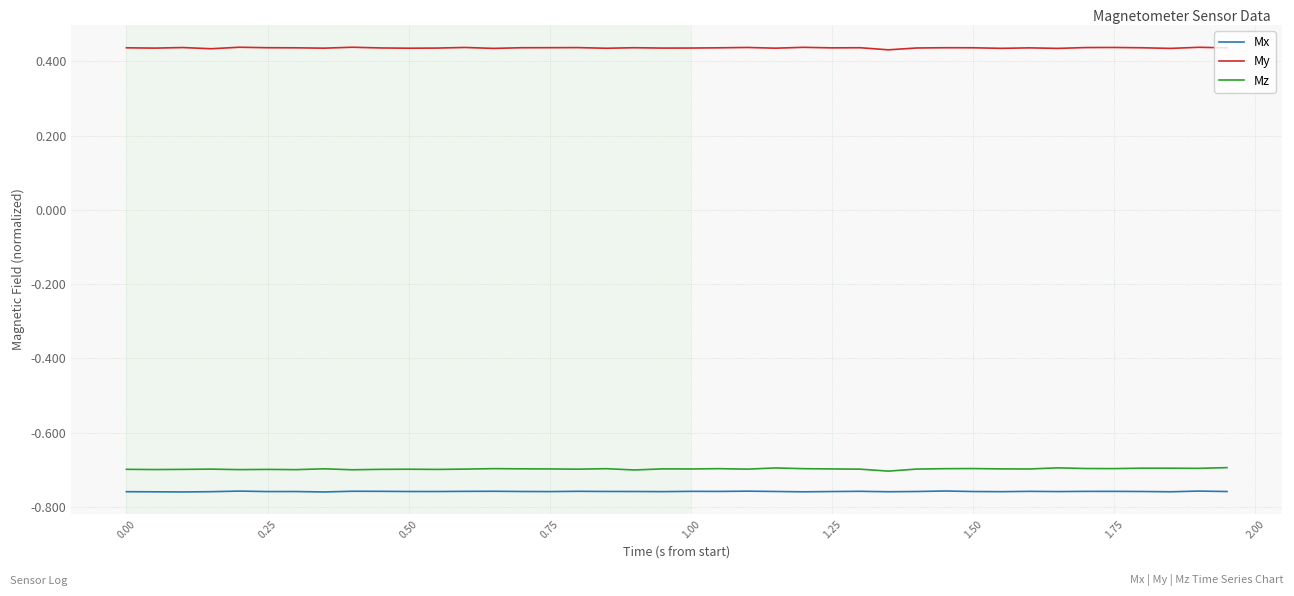

Which series has the largest total across all categories?

My